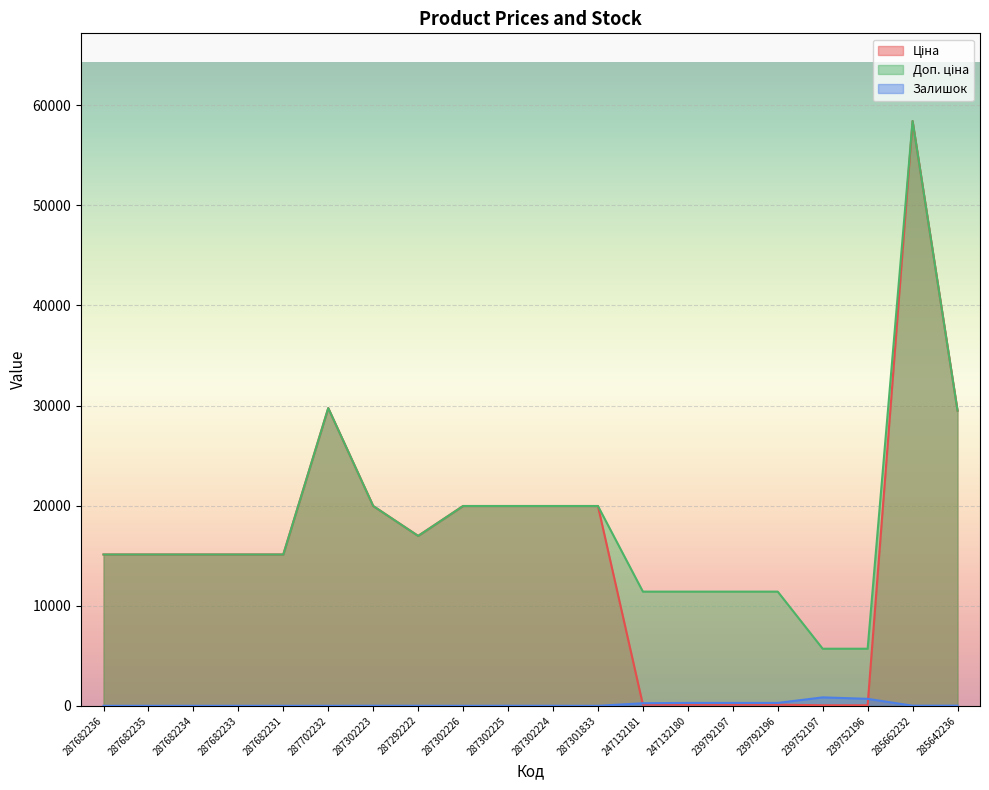

What is the maximum value for Ціна?

58426.5